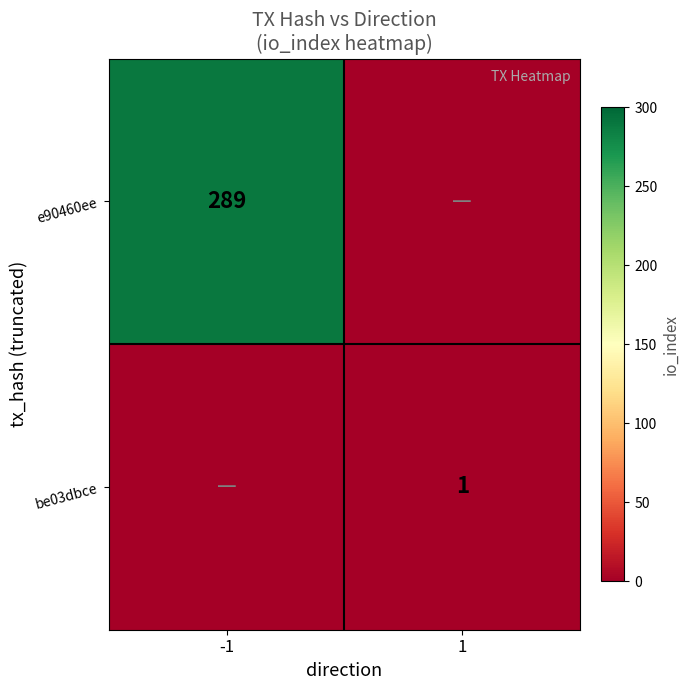

Which category has the highest value across all series?

-1